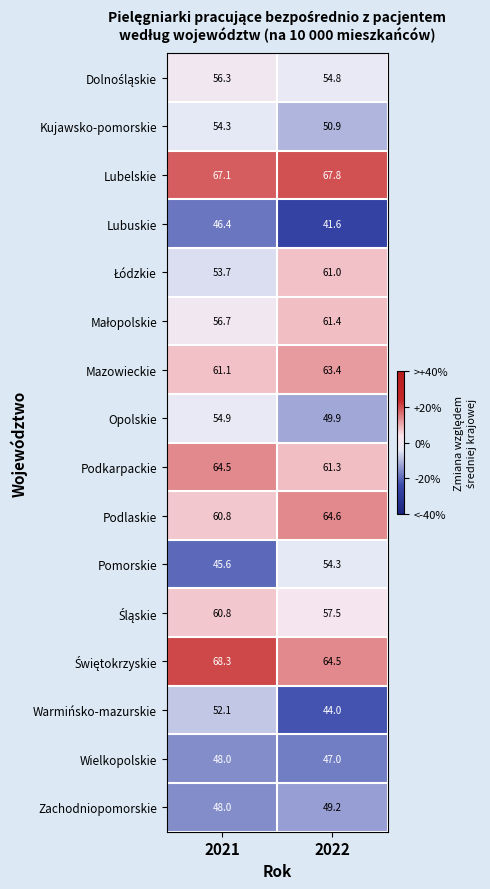

Is the value of Pomorskie at 2021 greater than the value of Podkarpackie at 2021?

No